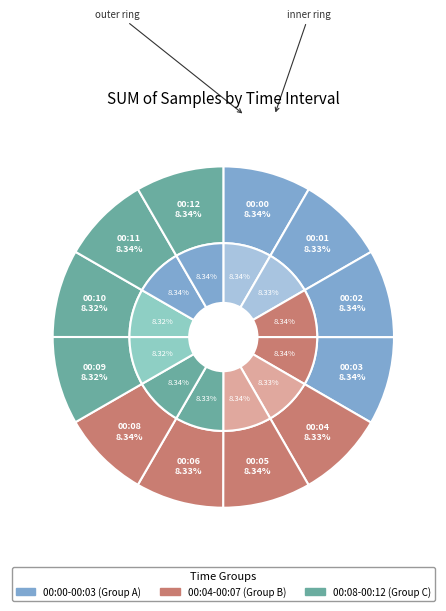

Is there any slice that represents more than half of the pie?

No